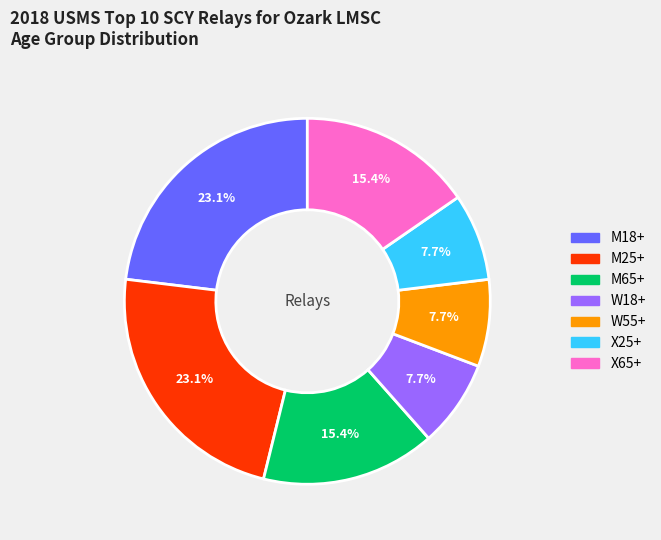

Is it true that M25+ is 23% of the pie?

True